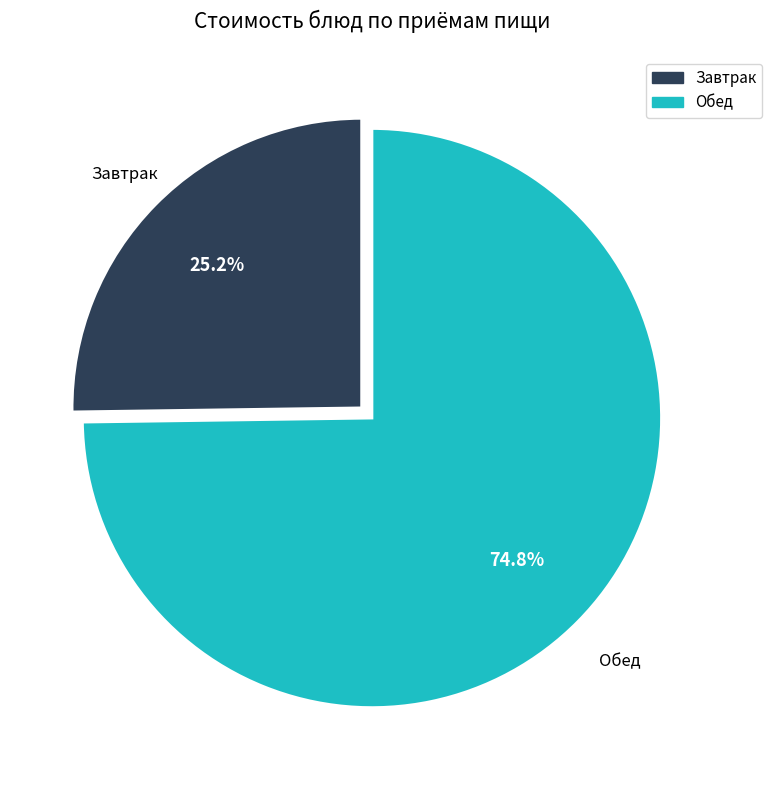

Is there any slice that represents more than half of the pie?

Yes